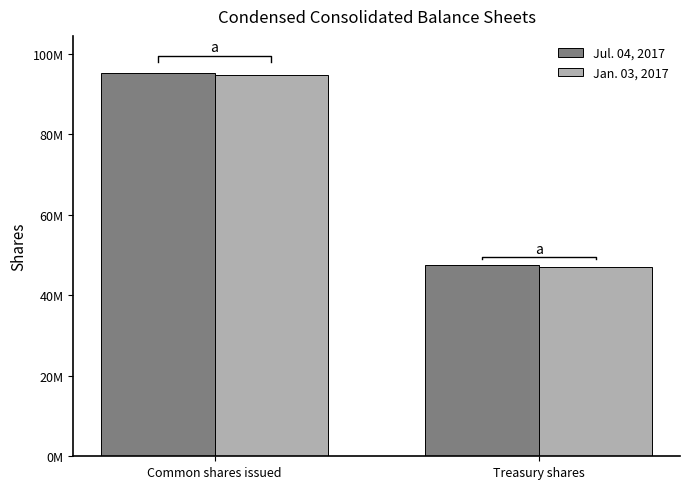

Does the chart contain any negative values?

No